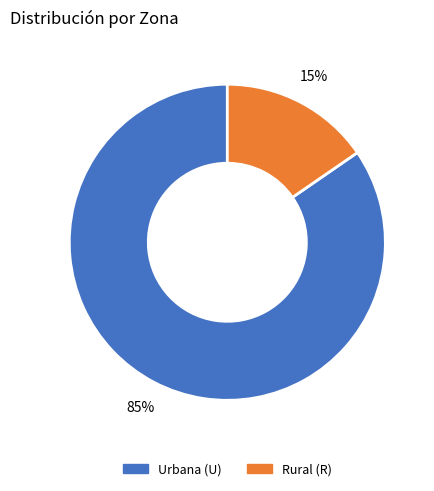

To the nearest percent, what is the average slice percentage?

50%